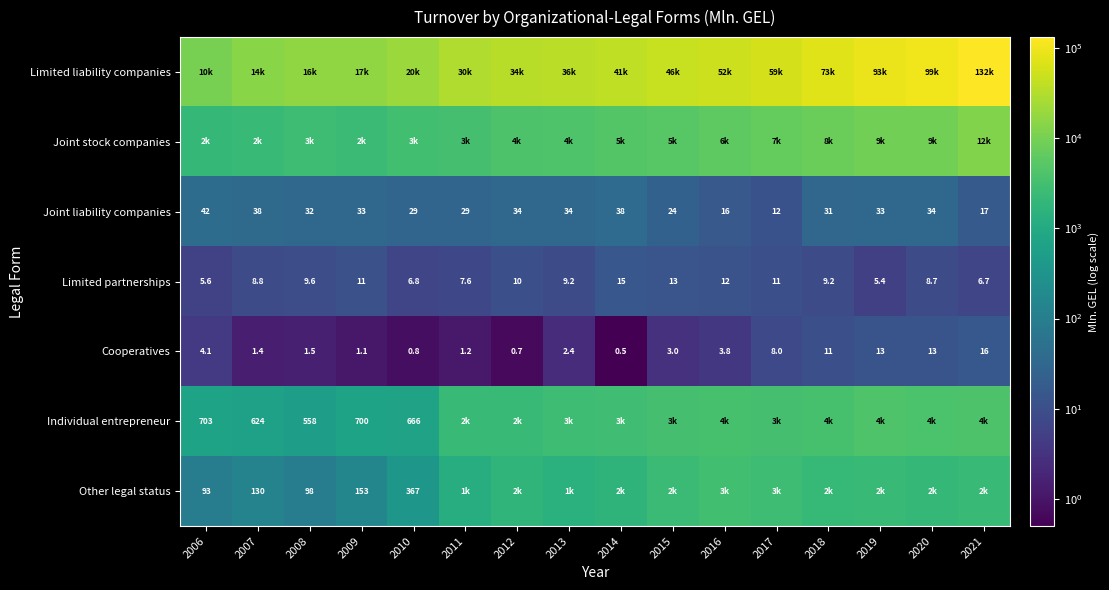

What is the lowest value of the Joint liability companies series?

12.0